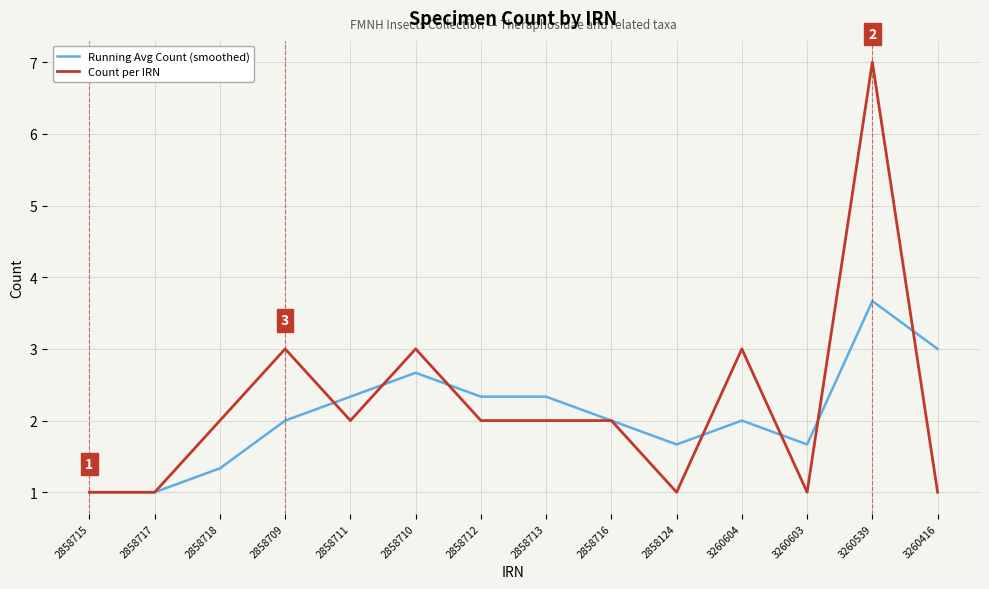

What are all the series names shown in the legend?

Running Avg Count (smoothed), Count per IRN